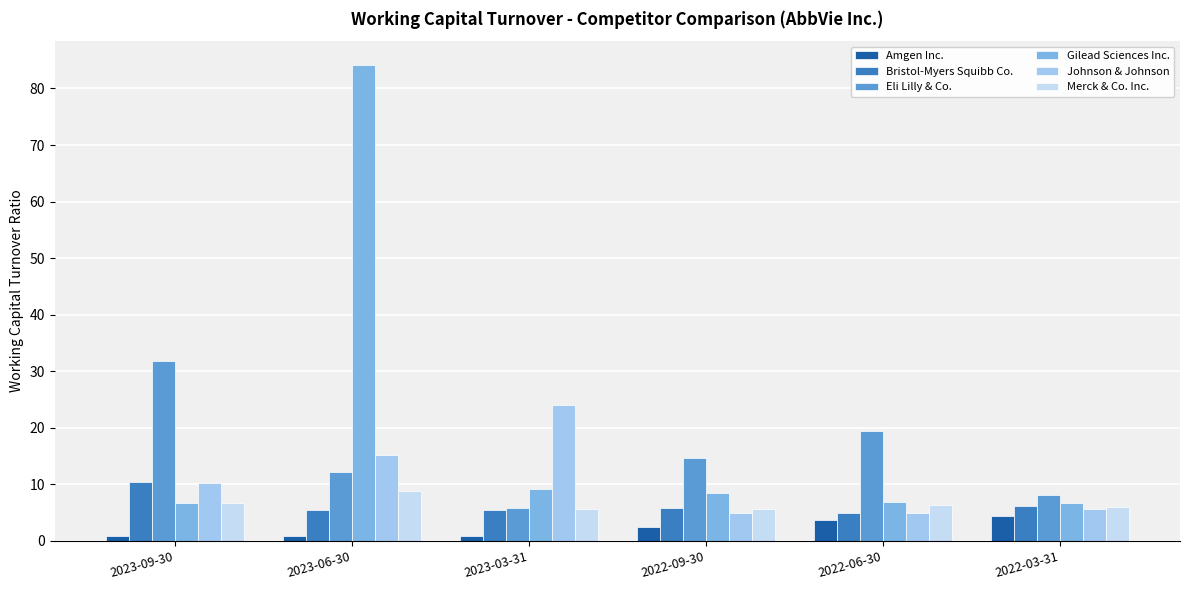

What is the value of the Amgen Inc. bar at the 6th from the left?

4.3